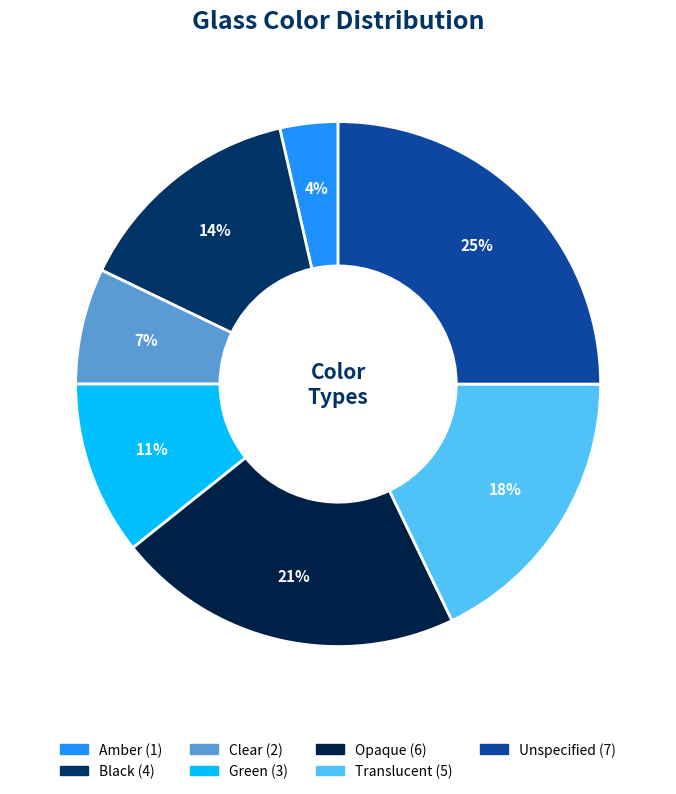

Which category has the biggest portion of the pie?

Unspecified